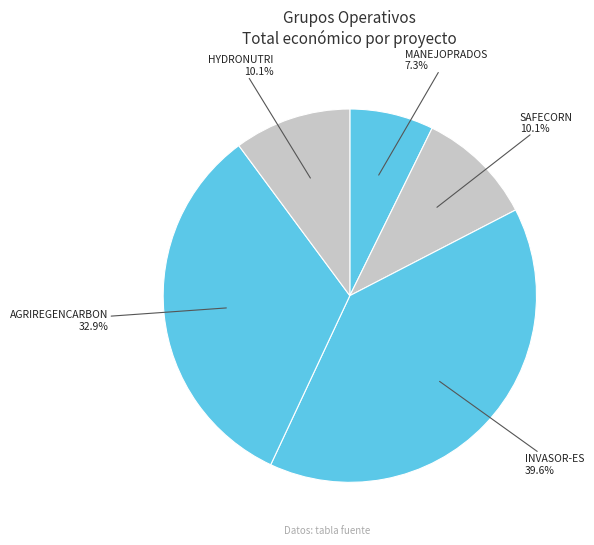

Combined, what portion of the pie is AGRIREGENCARBON and SAFECORN?

43.0%